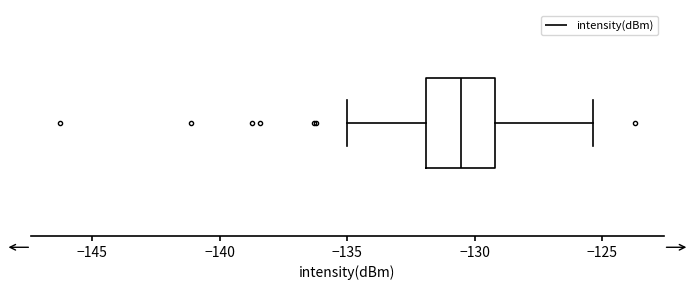

Read this box plot against the x-axis: the position of the median line, the range covered by the box, and the ends of both whiskers. The values are not printed on the chart, so give them approximately, as read against the axis.

median -130.5, box -132.0 to -129.0, whiskers -135.0 to -125.5